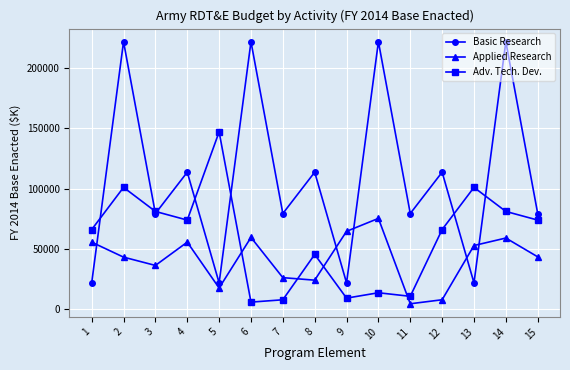

At which label does Basic Research first exceed 79317?

2